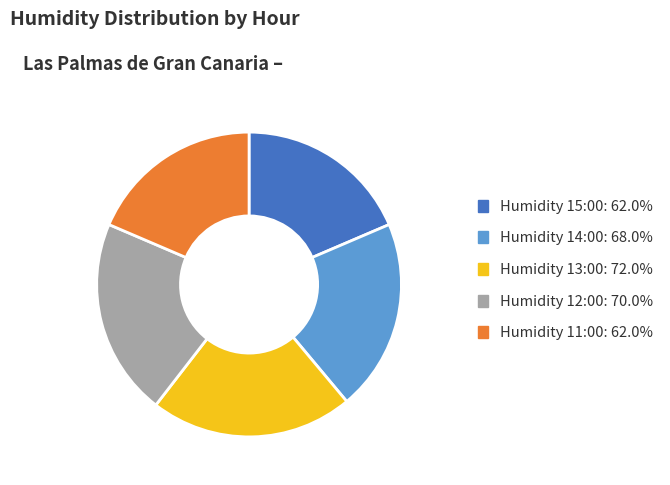

Approximately how many times larger is the value at Humidity 13:00: 72.0% compared to Humidity 12:00: 70.0%?

1.0